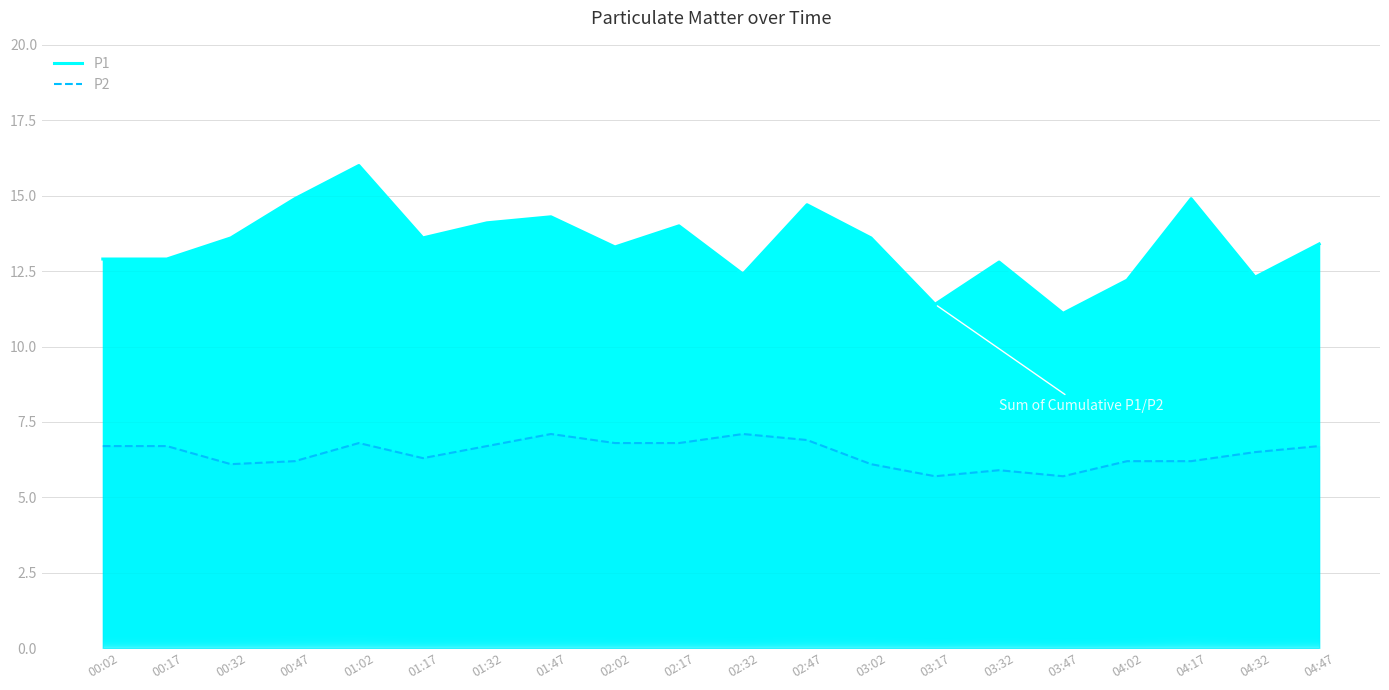

How many interior local valleys does the P1 series have?

6